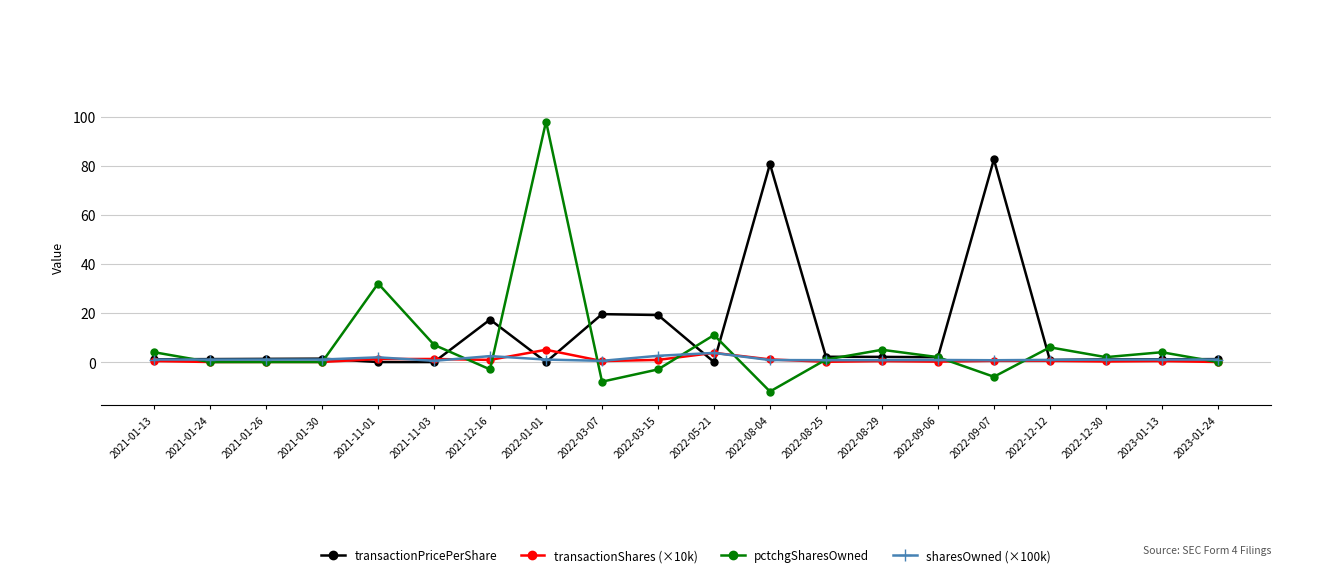

What position from the left is 2021-01-30?

4